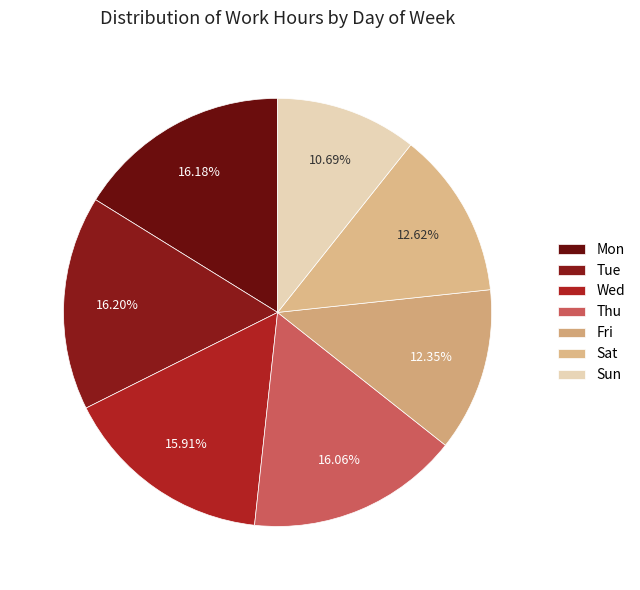

Which category has the biggest portion of the pie?

Tue